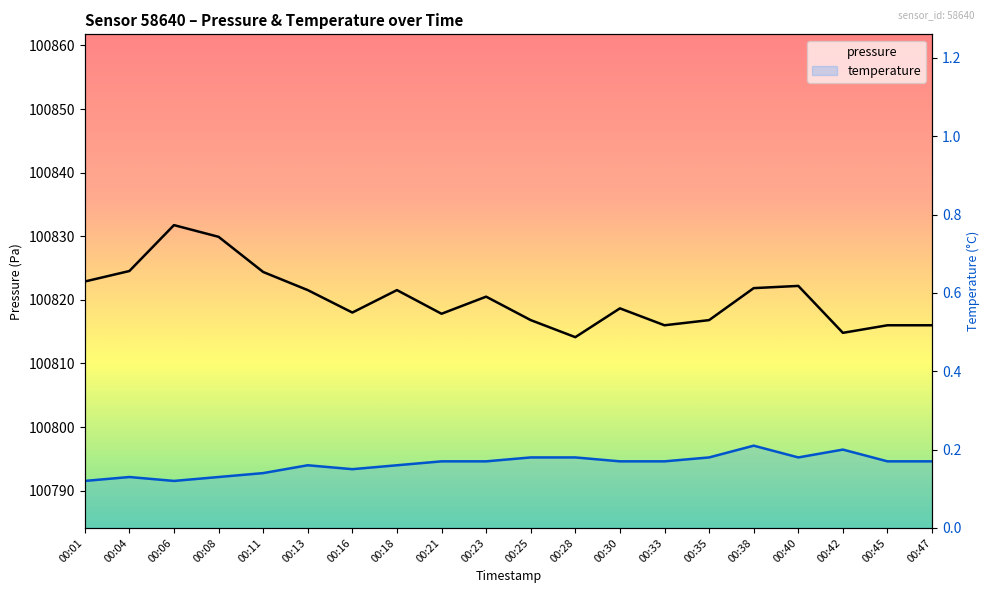

What is the difference between the maximum and minimum values in the temperature series?

0.1